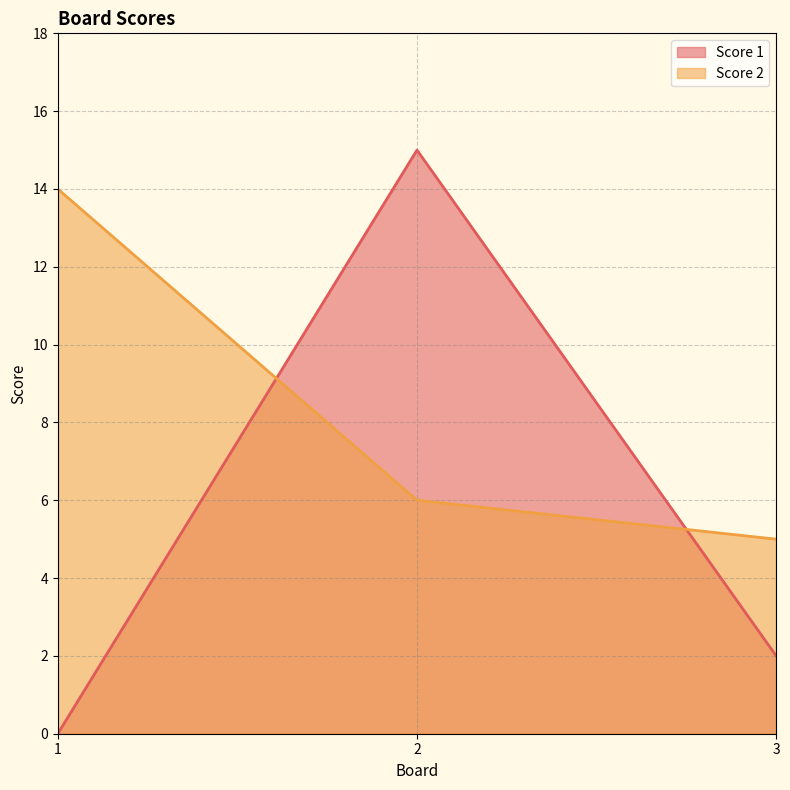

True or false: Score 2 has a value of 9 at 3.

False